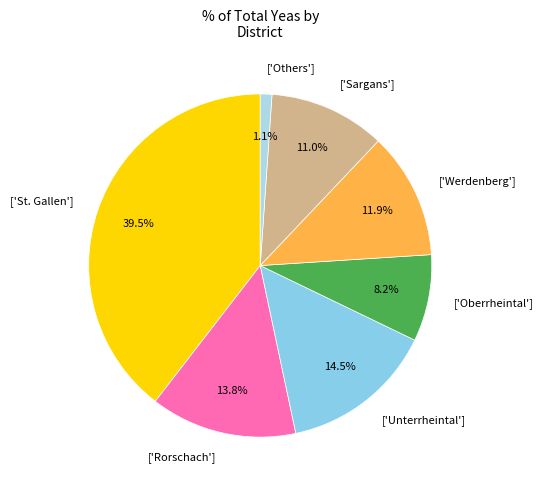

Count the number of slices in the pie.

7